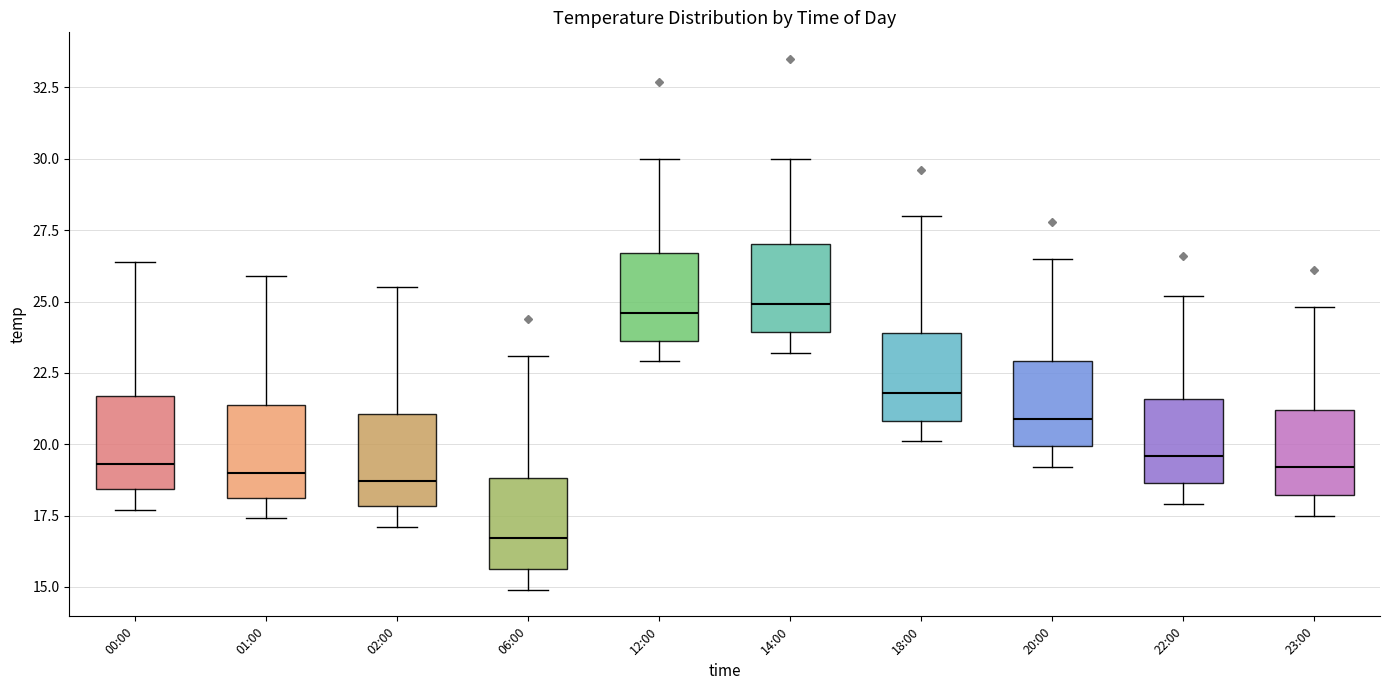

Which box's median line is the lowest?

06:00